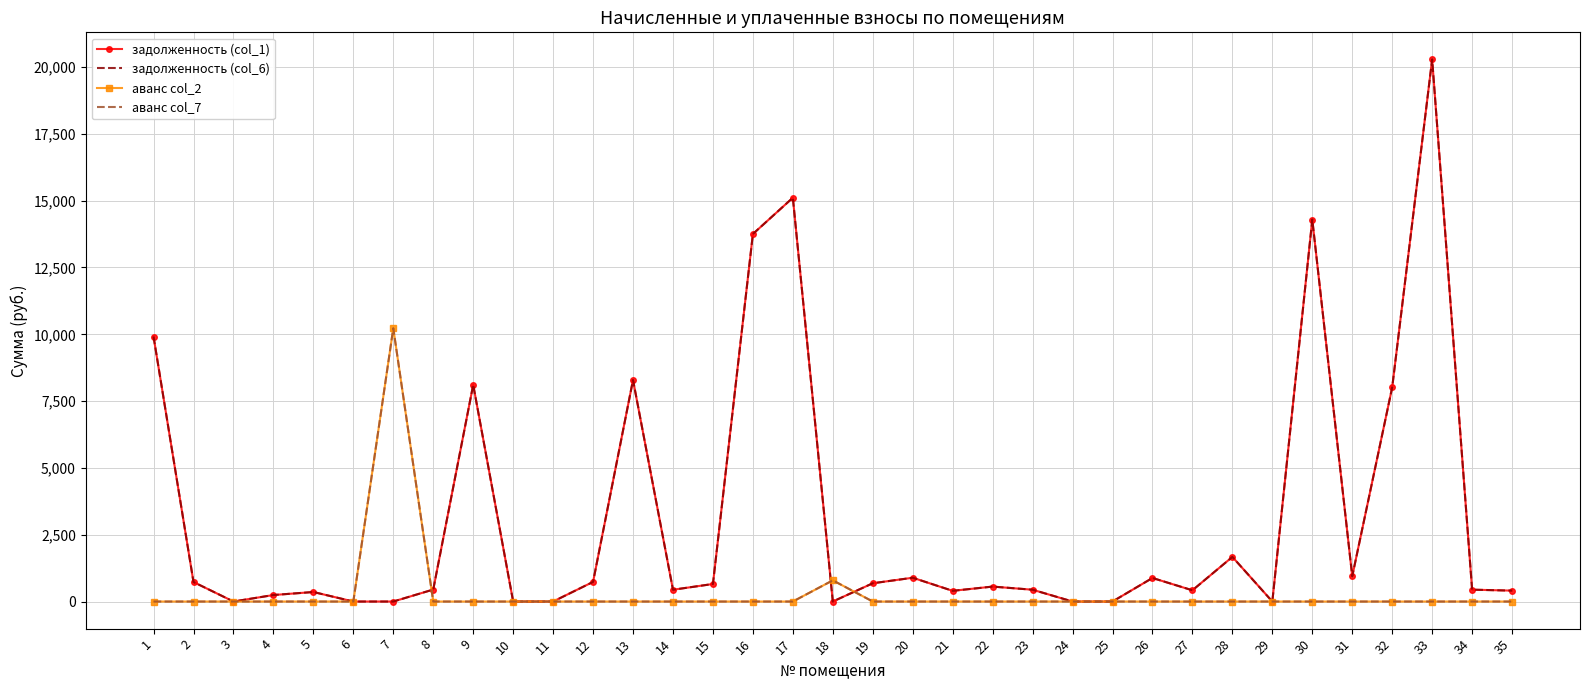

What is the total value across all series at 16?

27508.9